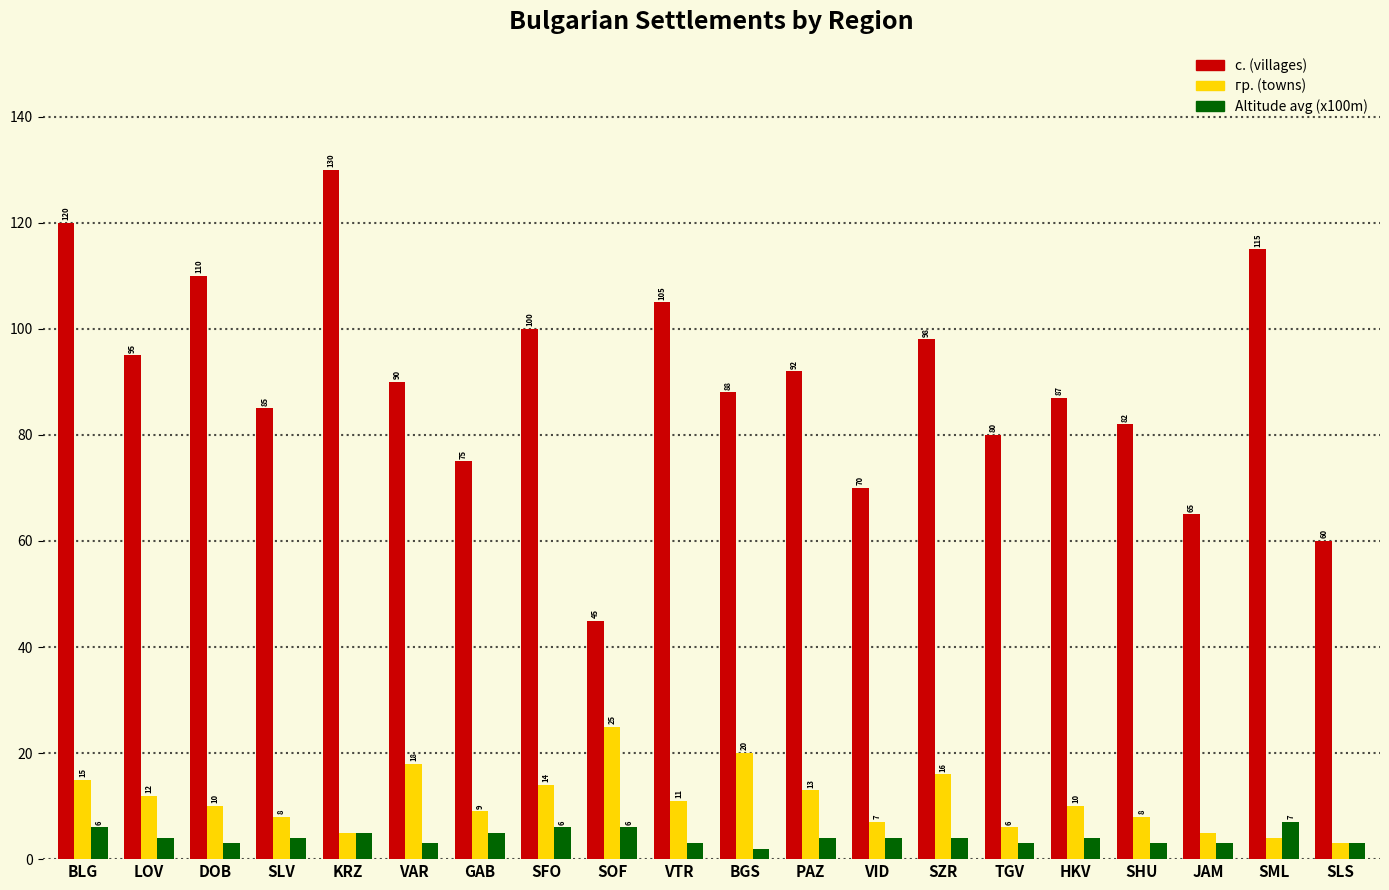

Which series has the largest range (max minus min)?

с. (villages)